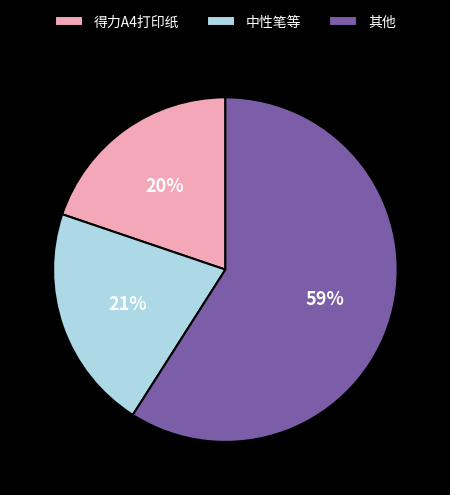

To the nearest percent, what is the difference between the largest and smallest slice percentages?

39%